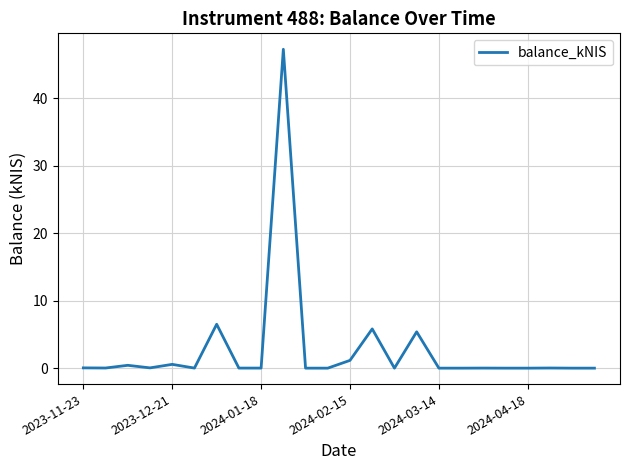

What is the greatest value displayed?

47.2